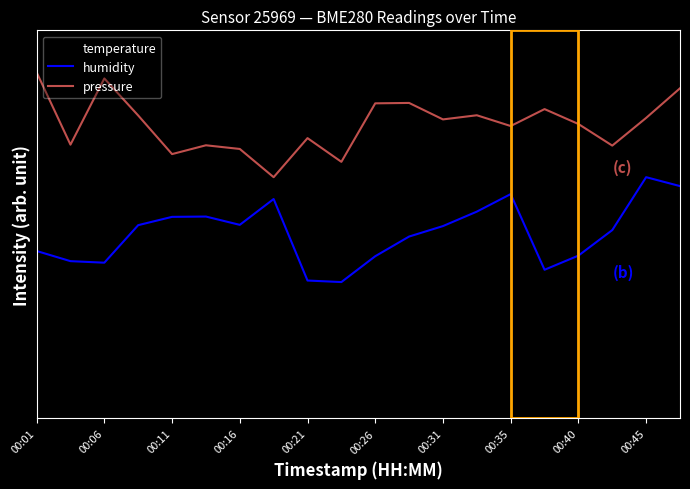

Which category has the highest value across all series?

00:01